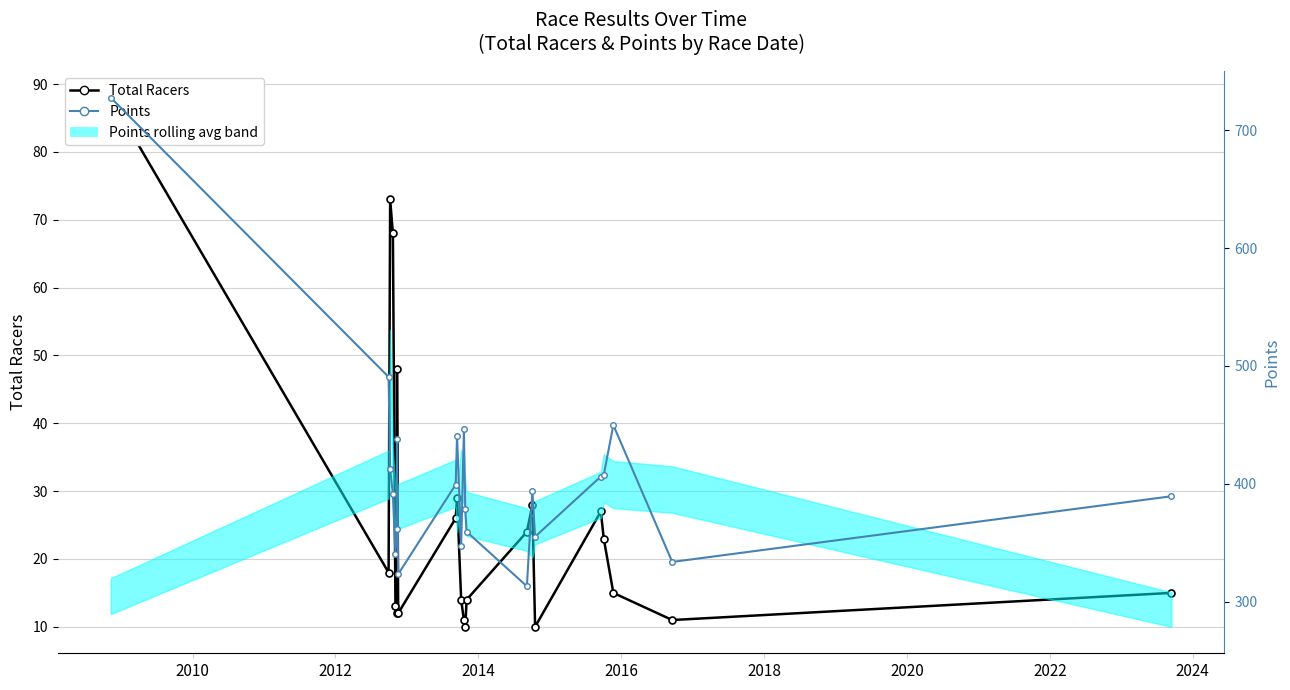

What is the maximum value for Total Racers?

88.0